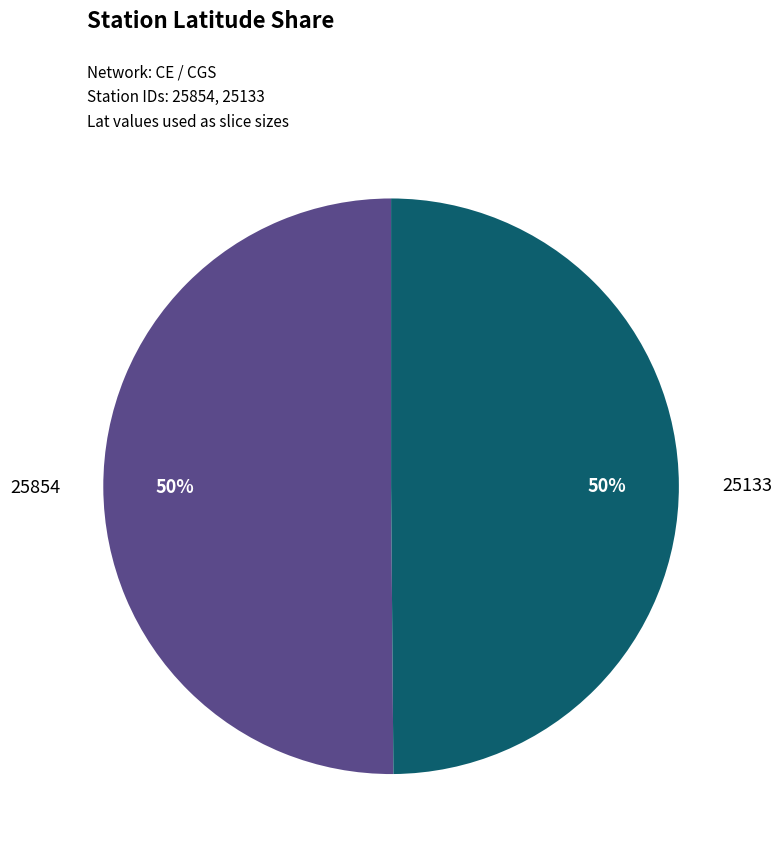

To the nearest percent, what is the average slice percentage?

50%